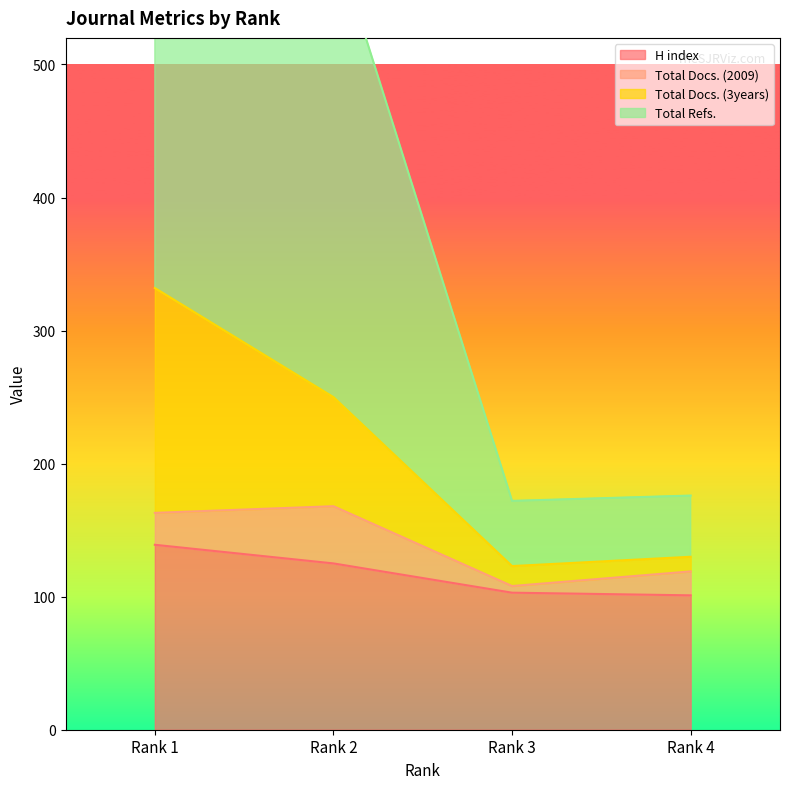

The value of H index at Rank 2 is 125. True or false?

True